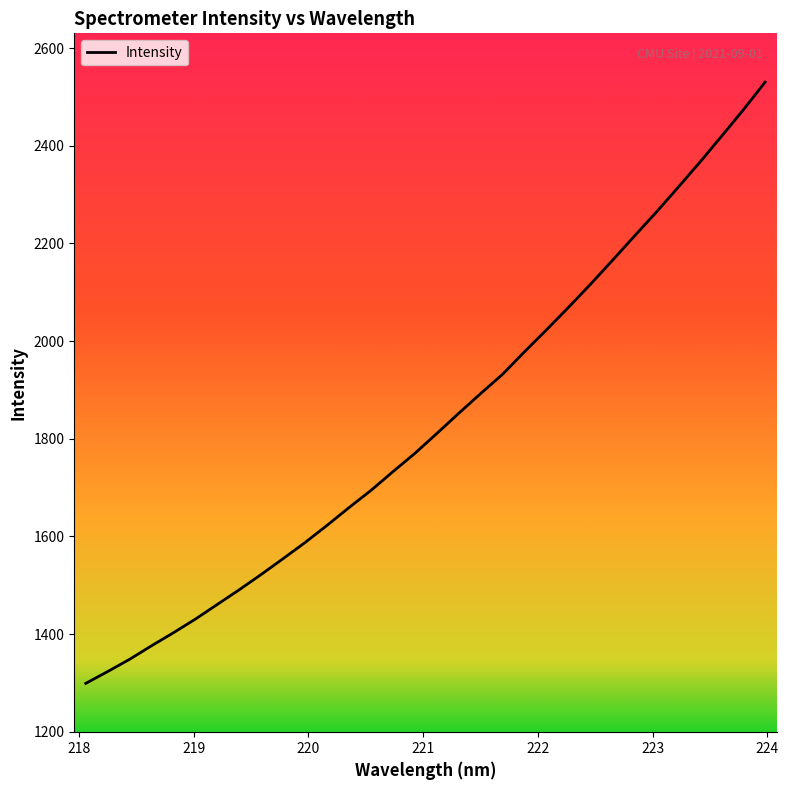

What is the difference between the maximum and minimum values?

1231.4